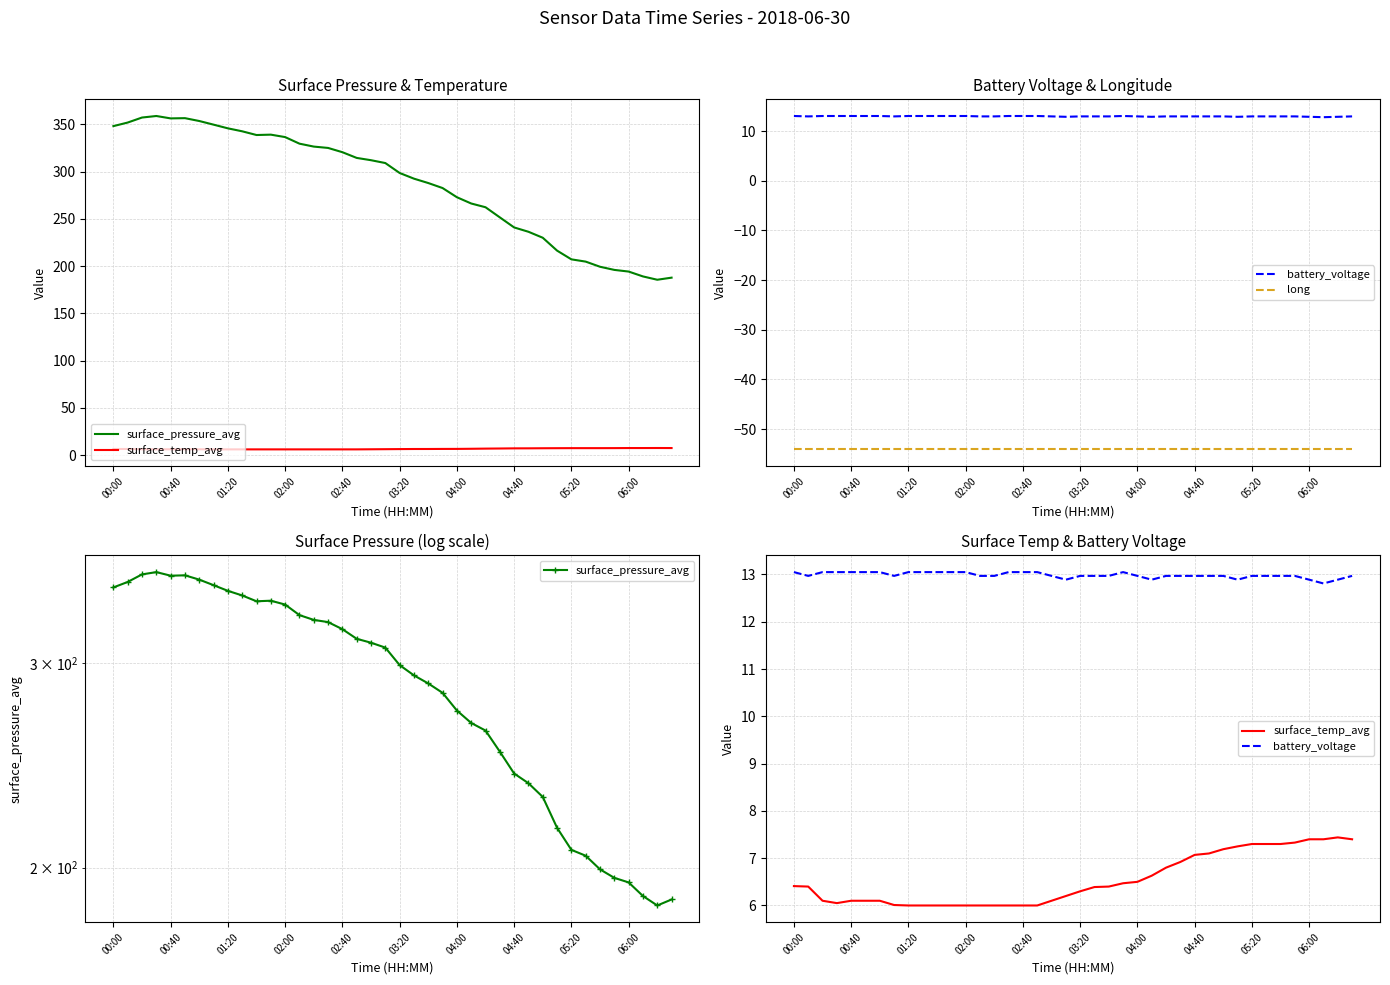

List the series in order of their peak value, highest first.

surface_pressure_avg, battery_voltage, surface_temp_avg, long